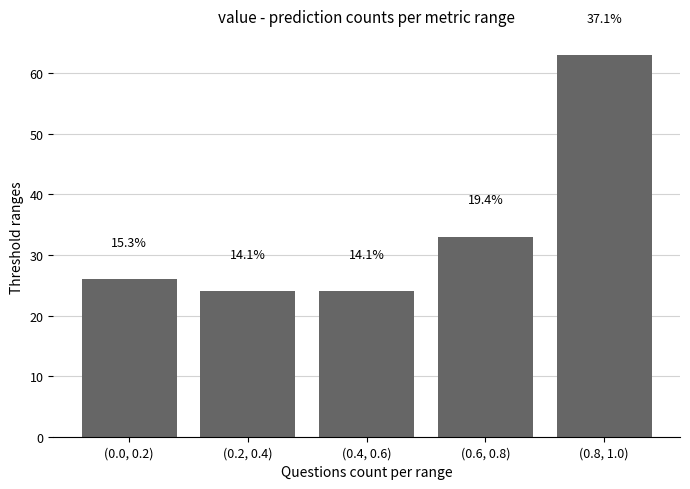

Are the bars horizontal?

No